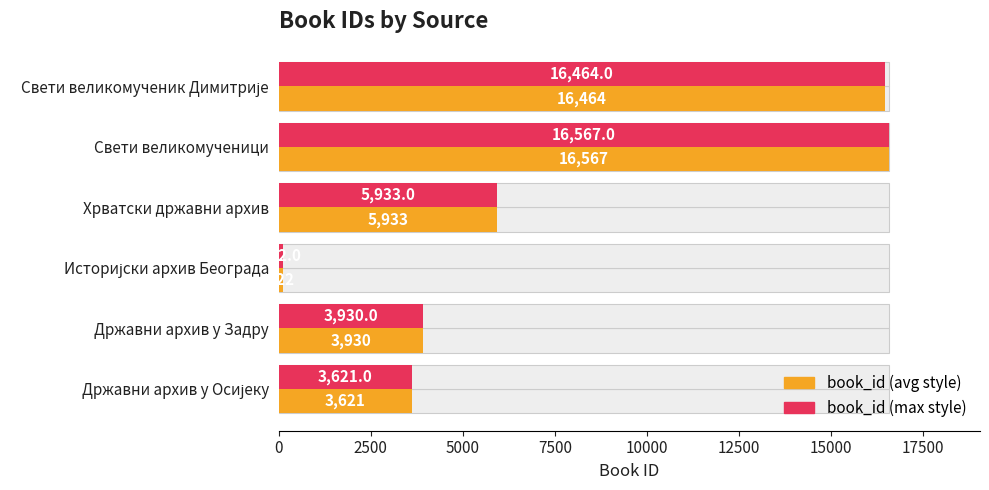

The book_id (max style) series shows 1915 at Државни архив у Осијеку. True or false?

False